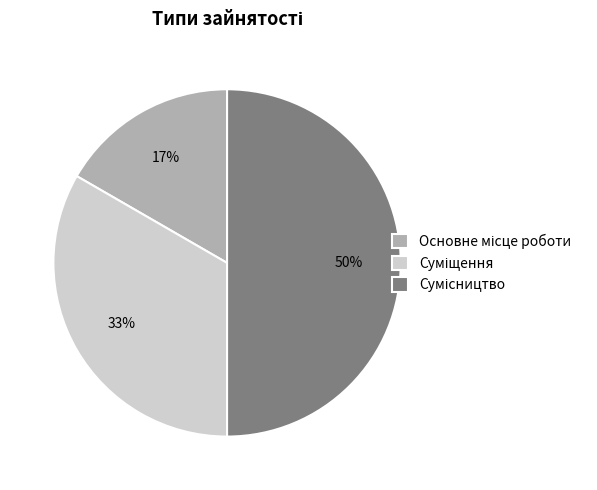

To the nearest percent, what is the average slice percentage?

33%